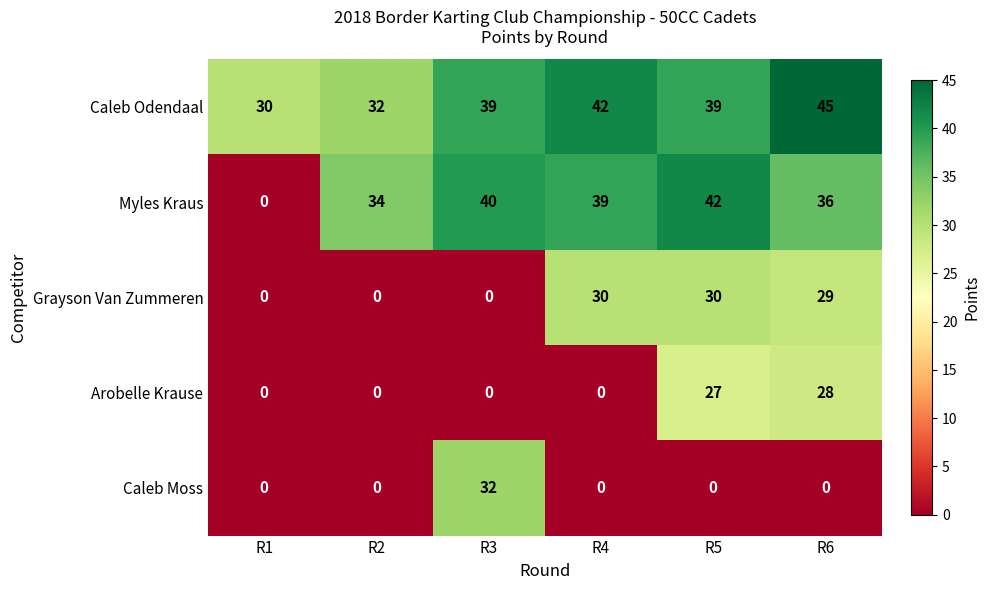

What is the sum of the Arobelle Krause values at R5 and R1?

27